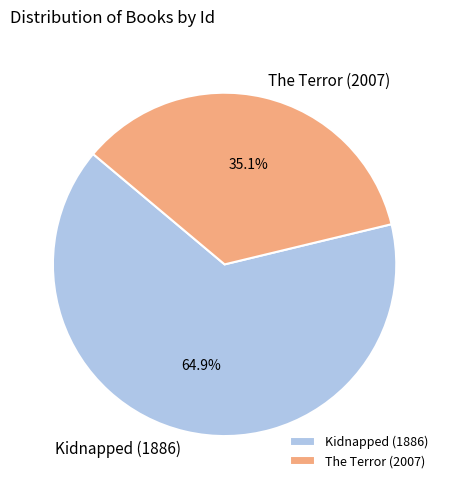

To the nearest percent, what percentage of the pie is Kidnapped (1886)?

65%